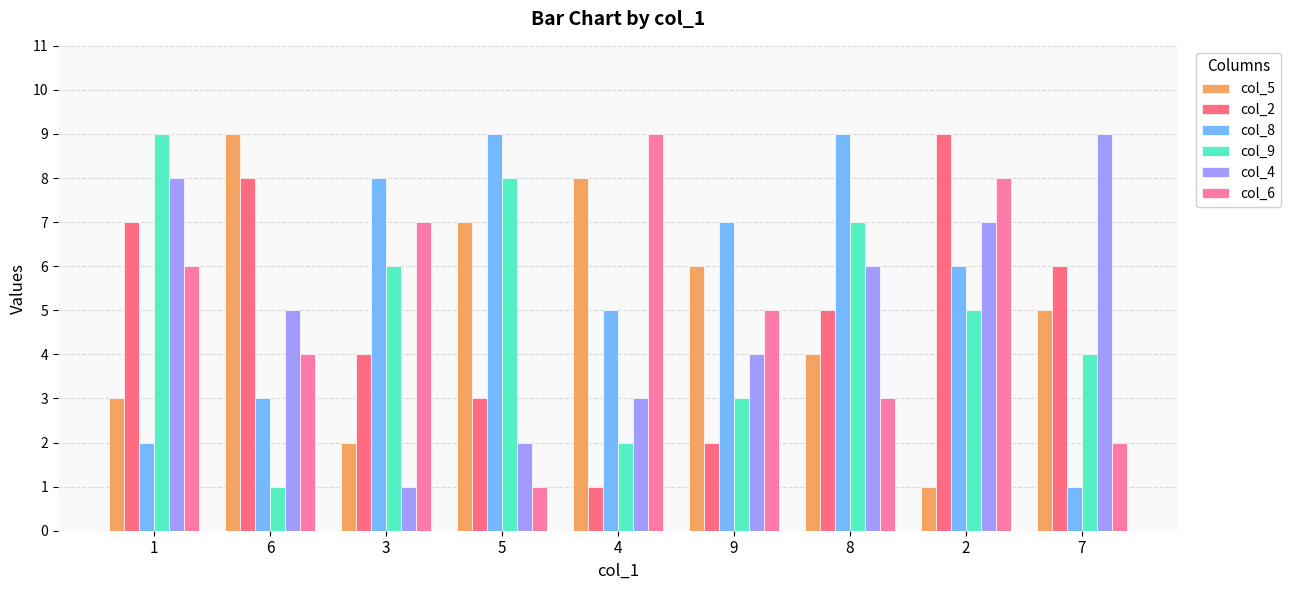

At 1, list the series in order from smallest to largest.

col_8, col_5, col_6, col_2, col_4, col_9